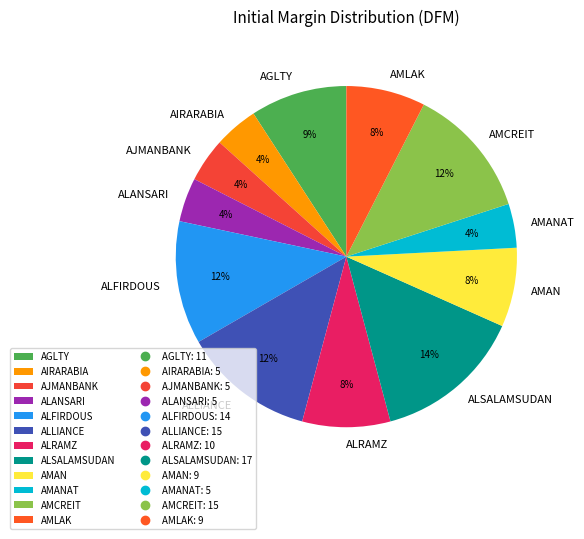

What is the ratio of the value at ALLIANCE to the value at ALSALAMSUDAN?

0.9